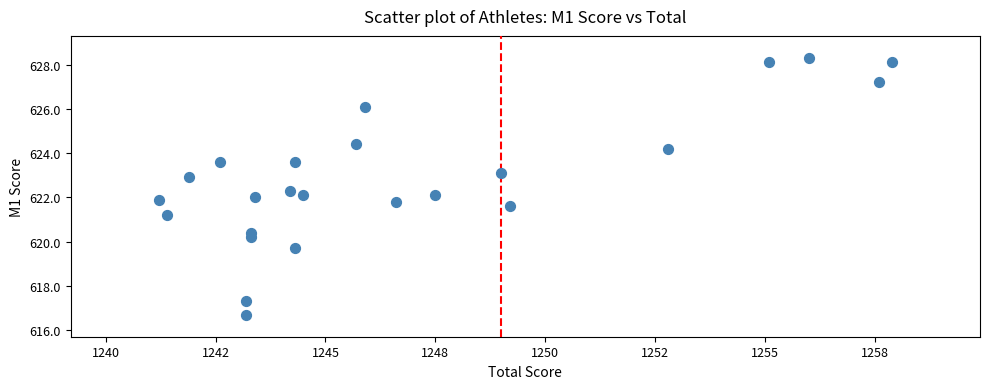

What is the range of X values (max minus min)?

16.7